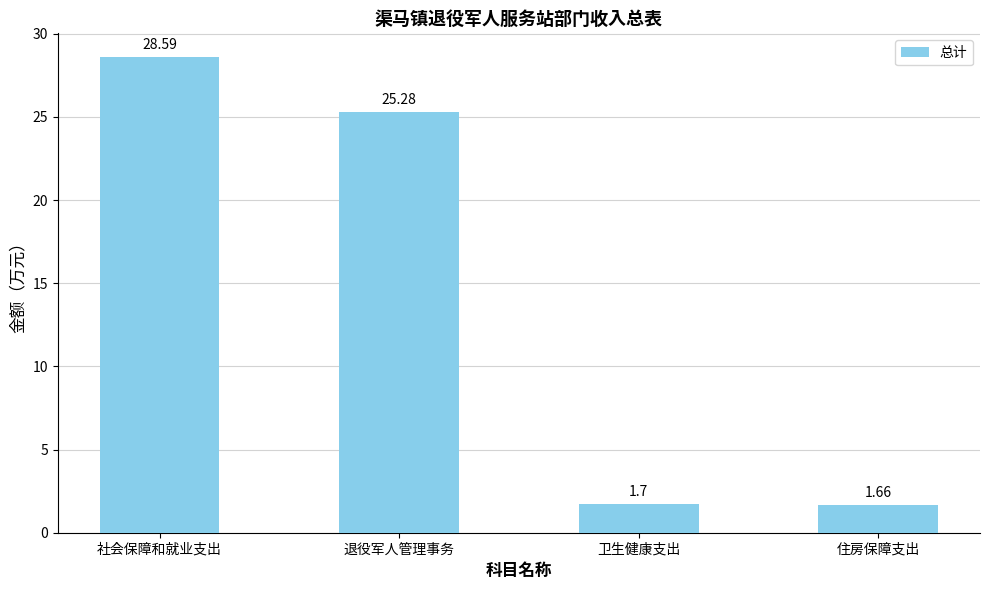

The value at 住房保障支出 is 2.6. True or false?

False